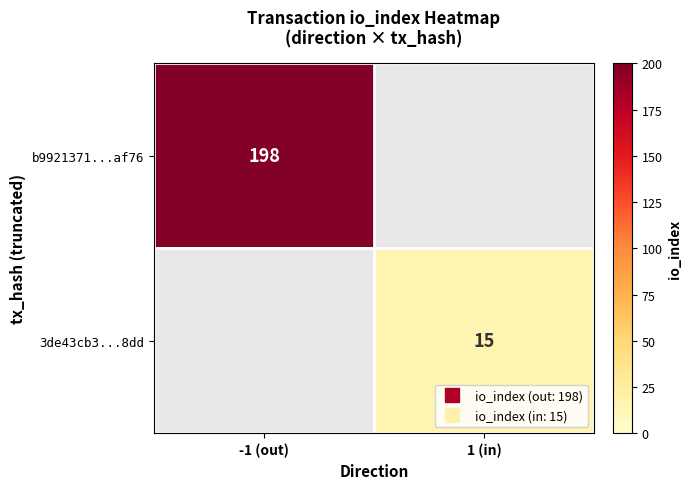

What is the maximum value shown in the chart?

198.0